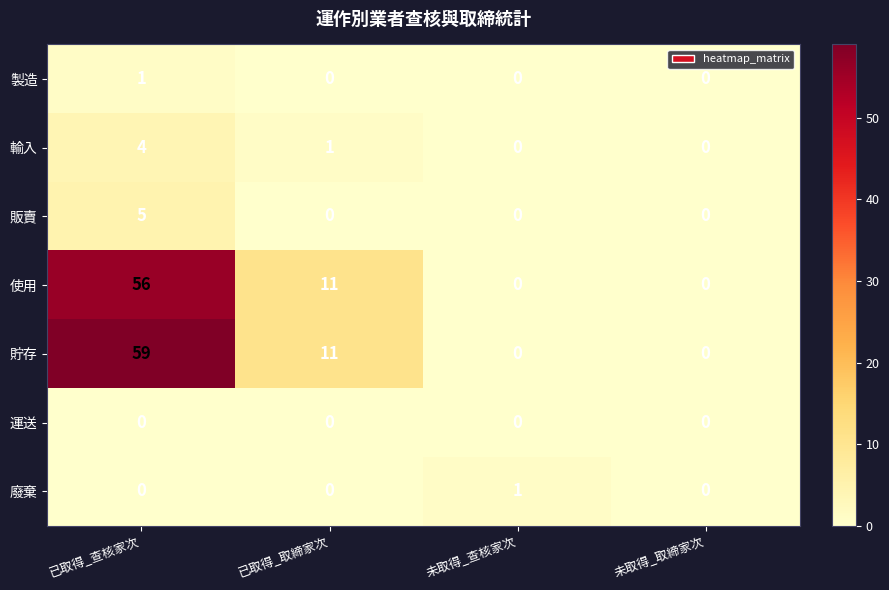

The value of 貯存 at 未取得_查核家次 is -22. True or false?

False